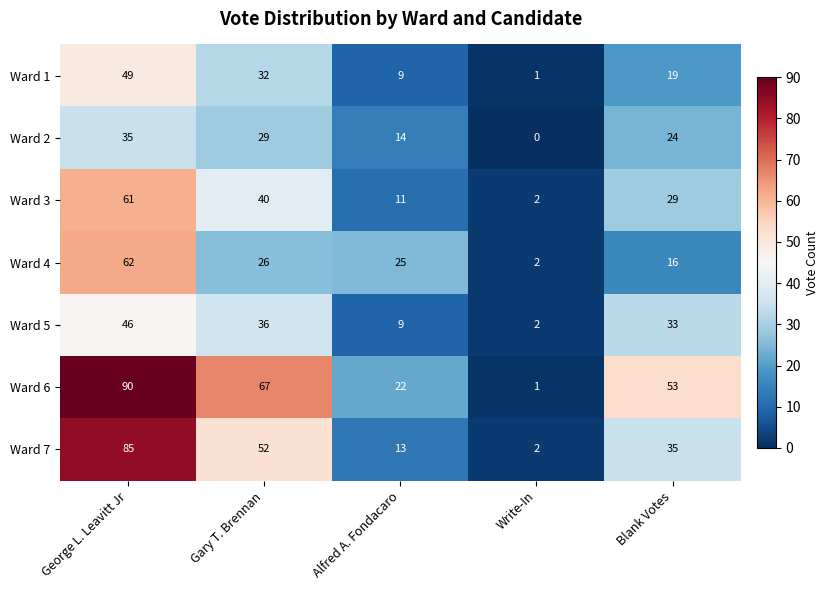

What is the average value of the Ward 7 series?

37